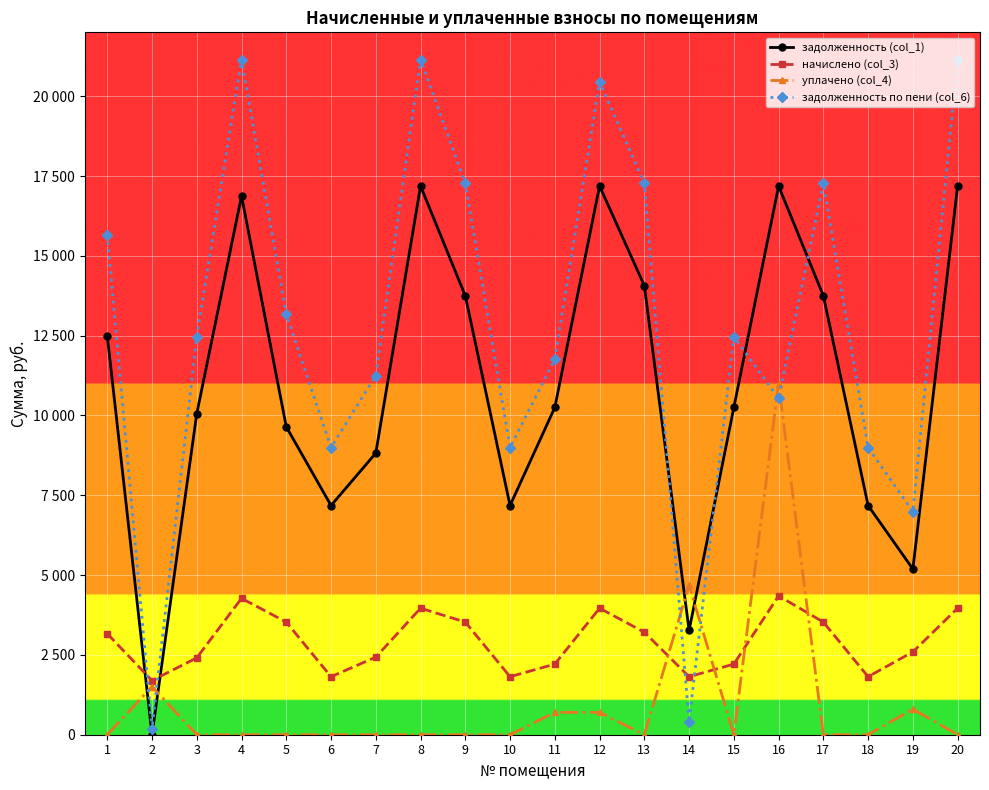

At which category is the sum across all series the highest?

16